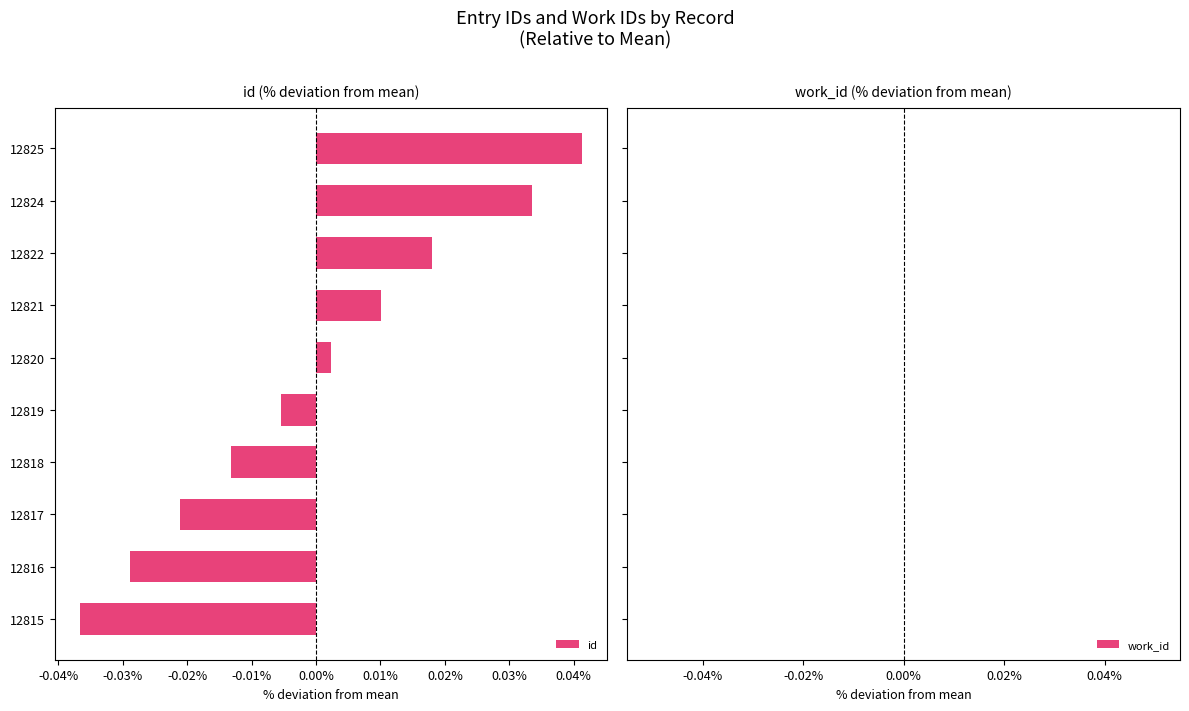

Where is the data nearest to the value 0?

12820